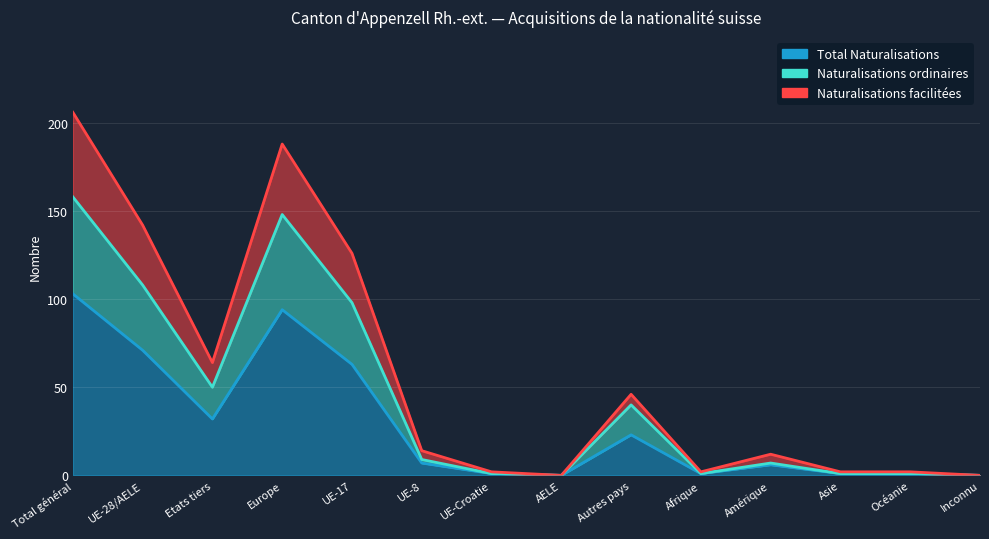

True or false: Total Naturalisations and Naturalisations facilitées cross at least once.

False